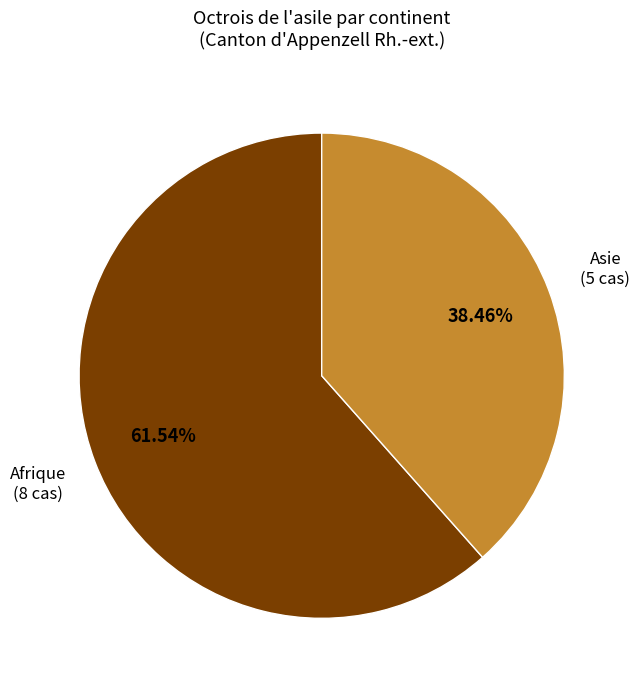

What is the smallest slice in the pie chart?

Asie